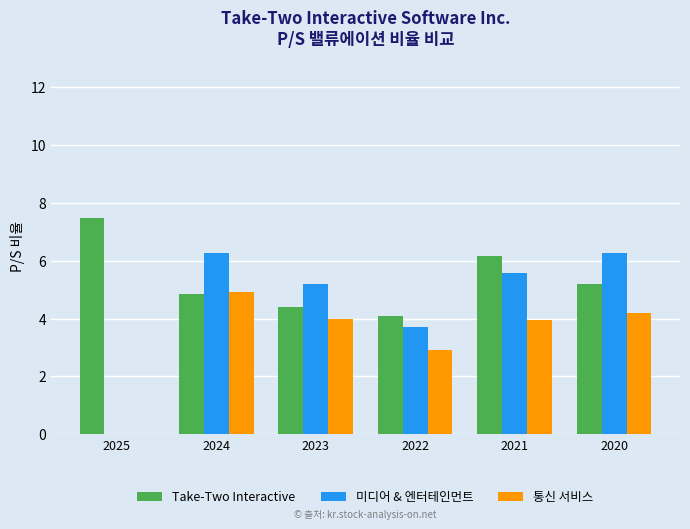

How many groups of bars are there?

6